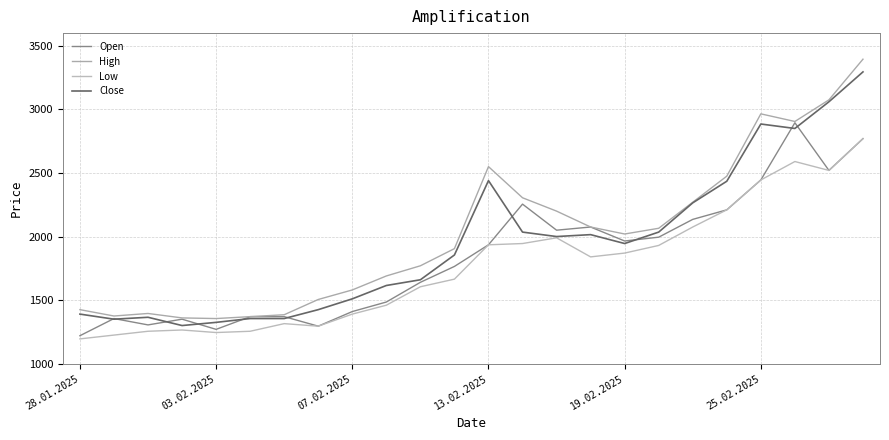

Is this an area chart (filled region under the line)?

No